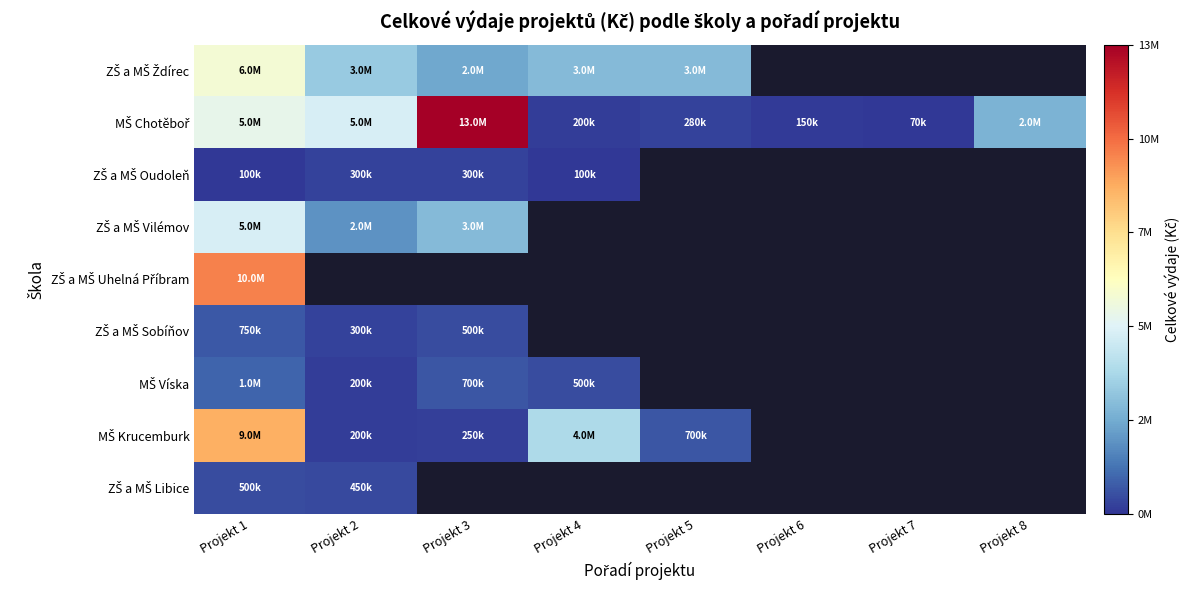

At which label is ZŠ a MŠ Oudoleň closest to 200000?

Projekt 1